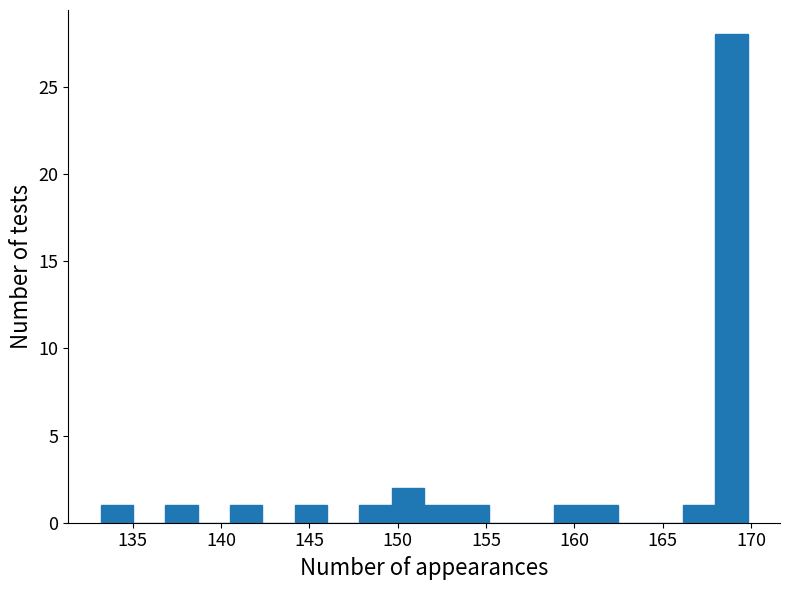

Read against the x-axis, roughly where is the centre of the tallest bar?

169.0